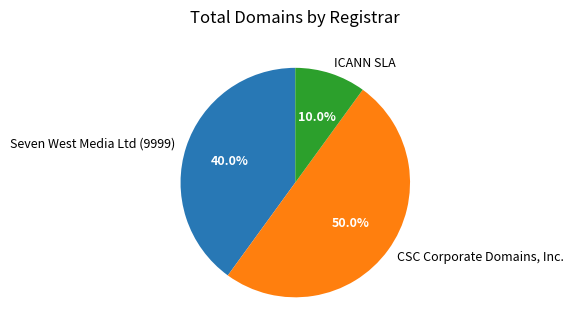

To the nearest percent, what is the difference between the ICANN SLA and Seven West Media Ltd (9999) slice percentages?

30%